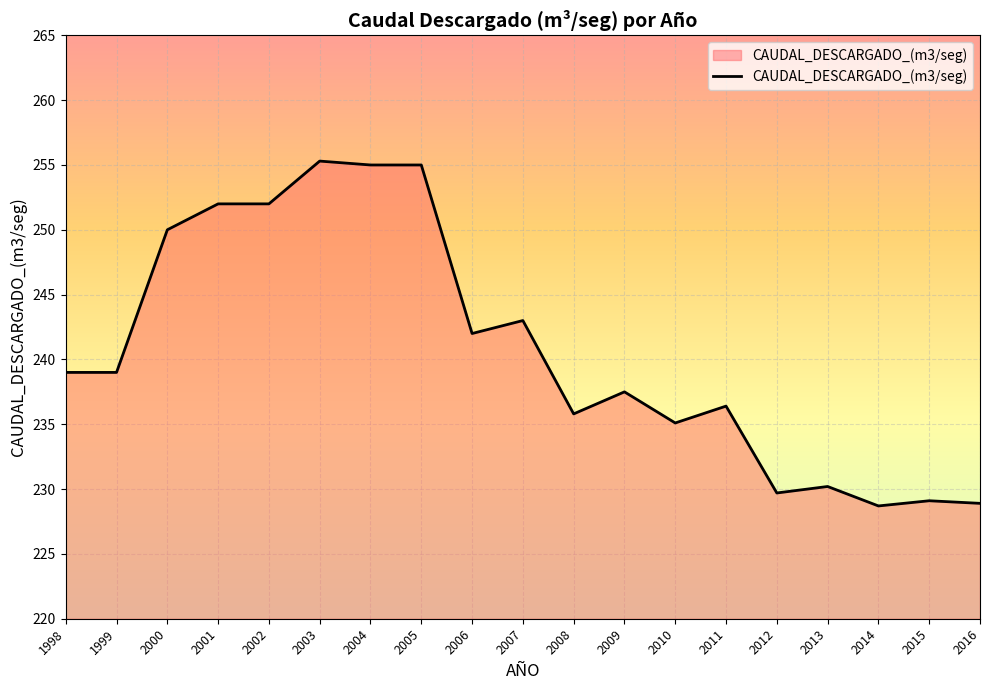

Read the value at 2004.

255.0